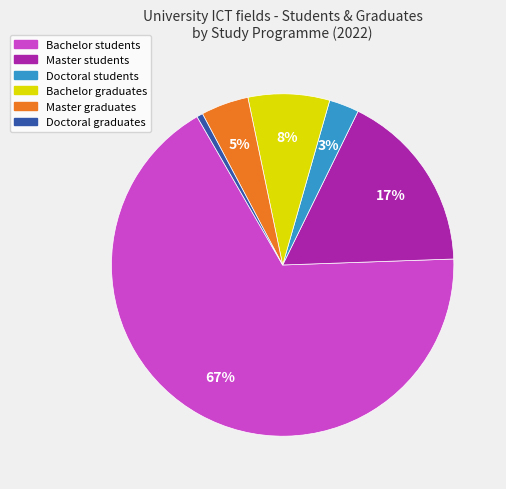

The Doctoral graduates slice represents 11% of the pie. True or false?

False